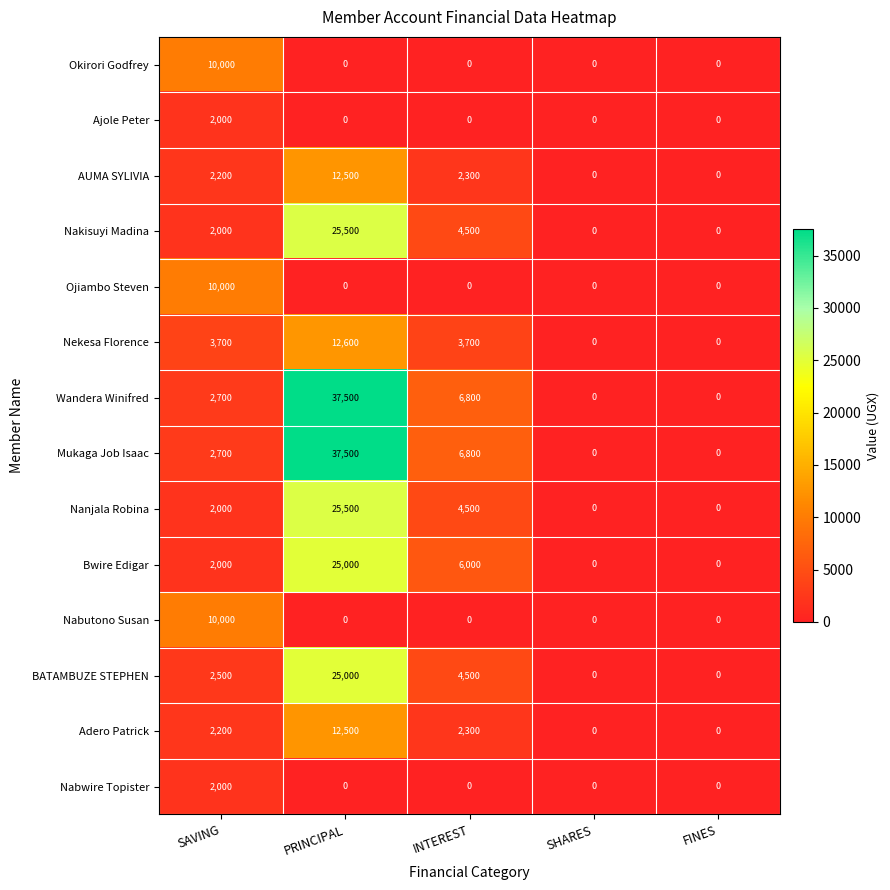

Which category has the highest value in the Adero Patrick series?

PRINCIPAL